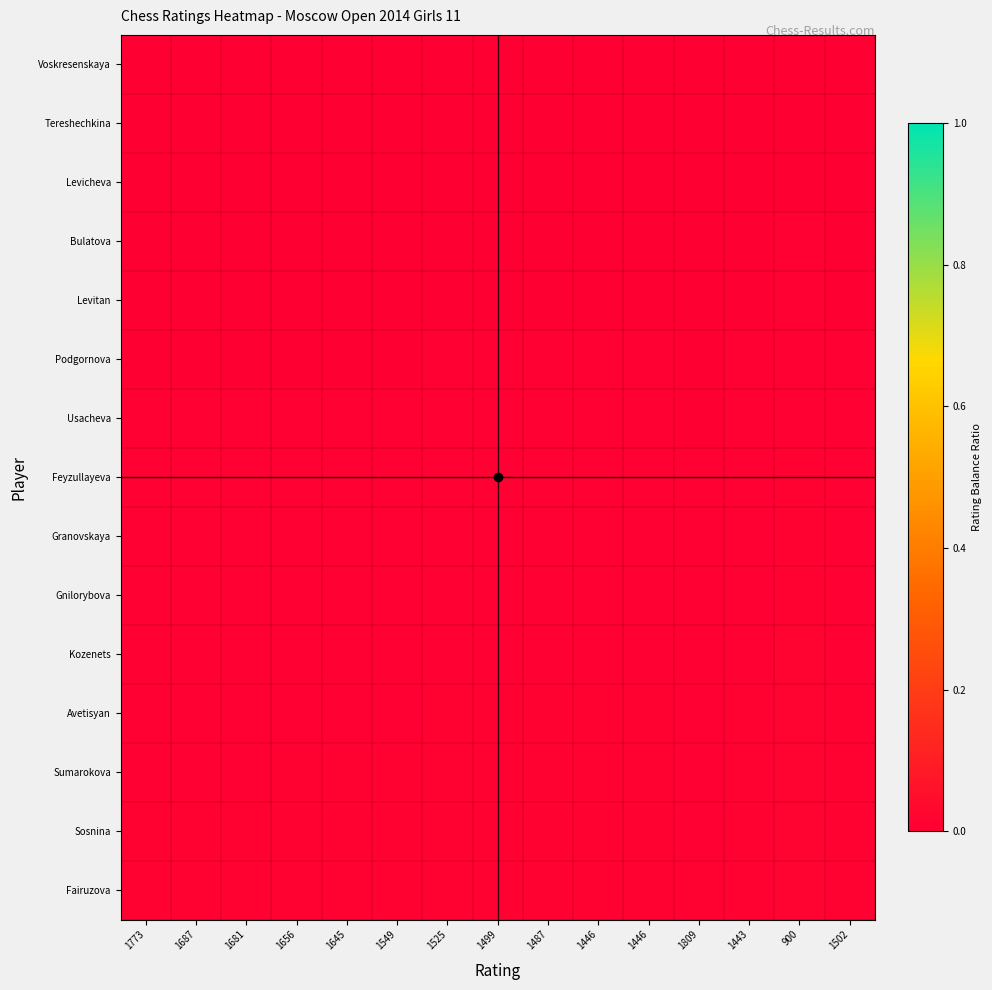

Reading left to right, transcribe all the data shown in this chart.

Voskresenskaya: 1773=0.0	1687=0.0	1681=0.0	1656=0.0	1645=0.0	1549=0.0	1525=0.0	1499=0.0	1487=0.0	1446=0.0	1446=0.0	1809=0.0	1443=0.0	900=0.0	1502=0.0
Tereshechkina: 1773=0.0	1687=0.0	1681=0.0	1656=0.0	1645=0.0	1549=0.0	1525=0.0	1499=0.0	1487=0.0	1446=0.0	1446=0.0	1809=0.0	1443=0.0	900=0.0	1502=0.0
Levicheva: 1773=0.0	1687=0.0	1681=0.0	1656=0.0	1645=0.0	1549=0.0	1525=0.0	1499=0.0	1487=0.0	1446=0.0	1446=0.0	1809=0.0	1443=0.0	900=0.0	1502=0.0
Bulatova: 1773=0.0	1687=0.0	1681=0.0	1656=0.0	1645=0.0	1549=0.0	1525=0.0	1499=0.0	1487=0.0	1446=0.0	1446=0.0	1809=0.0	1443=0.0	900=0.0	1502=0.0
Levitan: 1773=0.0	1687=0.0	1681=0.0	1656=0.0	1645=0.0	1549=0.0	1525=0.0	1499=0.0	1487=0.0	1446=0.0	1446=0.0	1809=0.0	1443=0.0	900=0.0	1502=0.0
Podgornova: 1773=0.0	1687=0.0	1681=0.0	1656=0.0	1645=0.0	1549=0.0	1525=0.0	1499=0.0	1487=0.0	1446=0.0	1446=0.0	1809=0.0	1443=0.0	900=0.0	1502=0.0
Usacheva: 1773=0.0	1687=0.0	1681=0.0	1656=0.0	1645=0.0	1549=0.0	1525=0.0	1499=0.0	1487=0.0	1446=0.0	1446=0.0	1809=0.0	1443=0.0	900=0.0	1502=0.0
Feyzullayeva: 1773=0.0	1687=0.0	1681=0.0	1656=0.0	1645=0.0	1549=0.0	1525=0.0	1499=0.0	1487=0.0	1446=0.0	1446=0.0	1809=0.0	1443=0.0	900=0.0	1502=0.0
Granovskaya: 1773=0.0	1687=0.0	1681=0.0	1656=0.0	1645=0.0	1549=0.0	1525=0.0	1499=0.0	1487=0.0	1446=0.0	1446=0.0	1809=0.0	1443=0.0	900=0.0	1502=0.0
Gnilorybova: 1773=0.0	1687=0.0	1681=0.0	1656=0.0	1645=0.0	1549=0.0	1525=0.0	1499=0.0	1487=0.0	1446=0.0	1446=0.0	1809=0.0	1443=0.0	900=0.0	1502=0.0
Kozenets: 1773=0.0	1687=0.0	1681=0.0	1656=0.0	1645=0.0	1549=0.0	1525=0.0	1499=0.0	1487=0.0	1446=0.0	1446=0.0	1809=0.0	1443=0.0	900=0.0	1502=0.0
Avetisyan: 1773=0.0	1687=0.0	1681=0.0	1656=0.0	1645=0.0	1549=0.0	1525=0.0	1499=0.0	1487=0.0	1446=0.0	1446=0.0	1809=0.0	1443=0.0	900=0.0	1502=0.0
Sumarokova: 1773=0.0	1687=0.0	1681=0.0	1656=0.0	1645=0.0	1549=0.0	1525=0.0	1499=0.0	1487=0.0	1446=0.0	1446=0.0	1809=0.0	1443=0.0	900=0.0	1502=0.0
Sosnina: 1773=0.0	1687=0.0	1681=0.0	1656=0.0	1645=0.0	1549=0.0	1525=0.0	1499=0.0	1487=0.0	1446=0.0	1446=0.0	1809=0.0	1443=0.0	900=0.0	1502=0.0
Fairuzova: 1773=0.0	1687=0.0	1681=0.0	1656=0.0	1645=0.0	1549=0.0	1525=0.0	1499=0.0	1487=0.0	1446=0.0	1446=0.0	1809=0.0	1443=0.0	900=0.0	1502=0.0